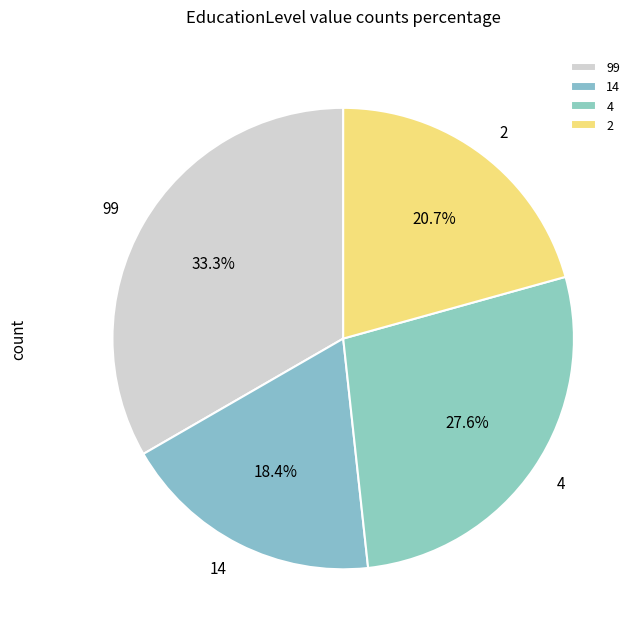

Which slice is the largest?

99